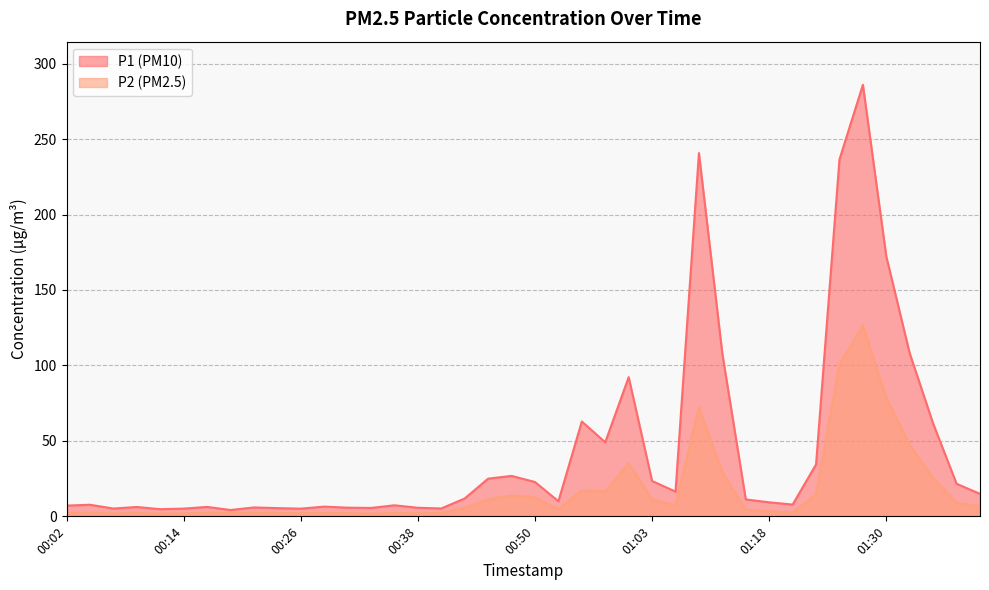

What is the value of the P1 point at the 8th from the left?

4.2